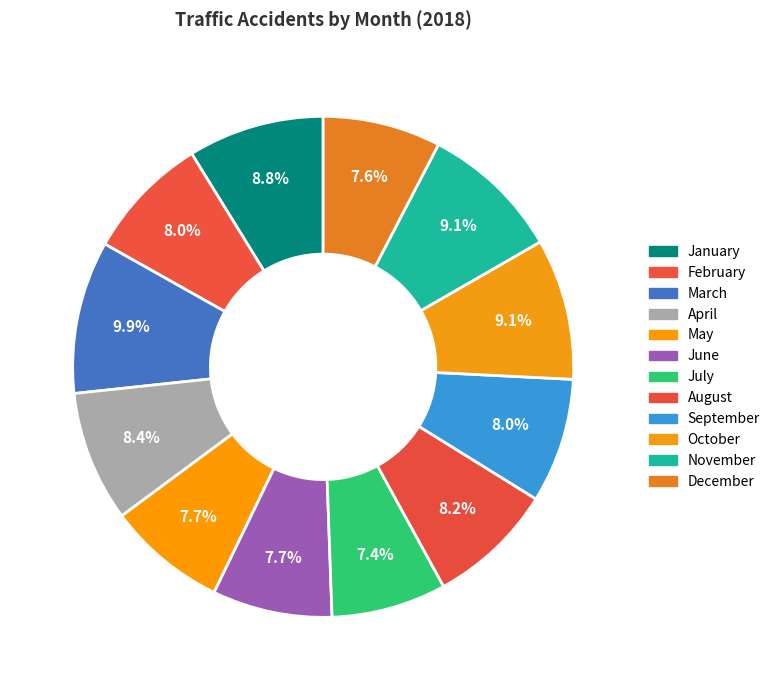

Combined, do June and January account for over 50%?

No